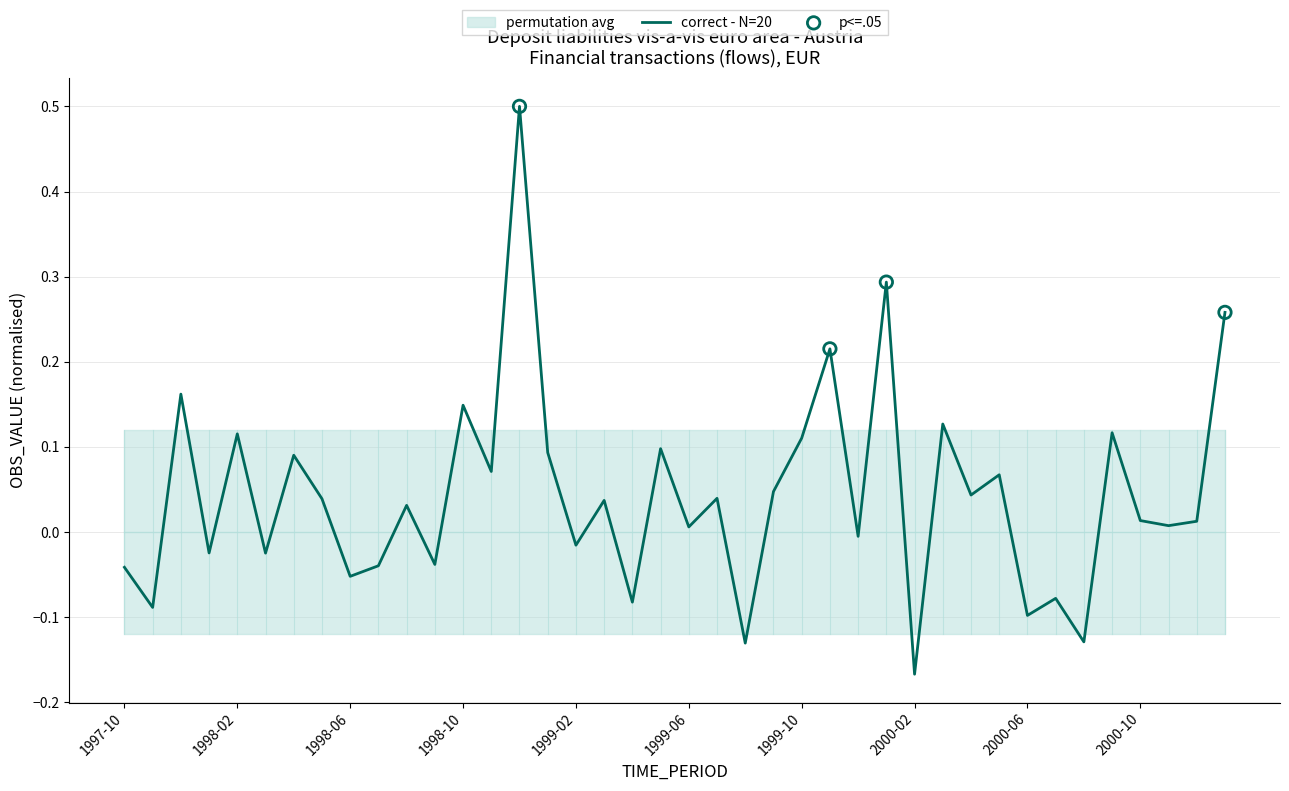

Between 2000-10 and 1999-11, which is larger?

1999-11